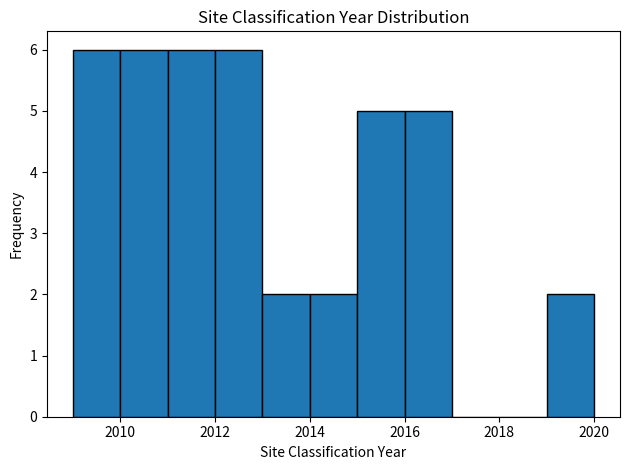

Reading left to right, list every bar in this chart as the range it spans on the x-axis followed by its height. The values are not printed on the chart, so give them approximately, as read against the axis.

2009 to 2010: 6
2010 to 2011: 6
2011 to 2012: 6
2012 to 2013: 6
2013 to 2014: 2
2014 to 2015: 2
2015 to 2016: 5
2016 to 2017: 5
2017 to 2018: 0
2018 to 2019: 0
2019 to 2020: 2